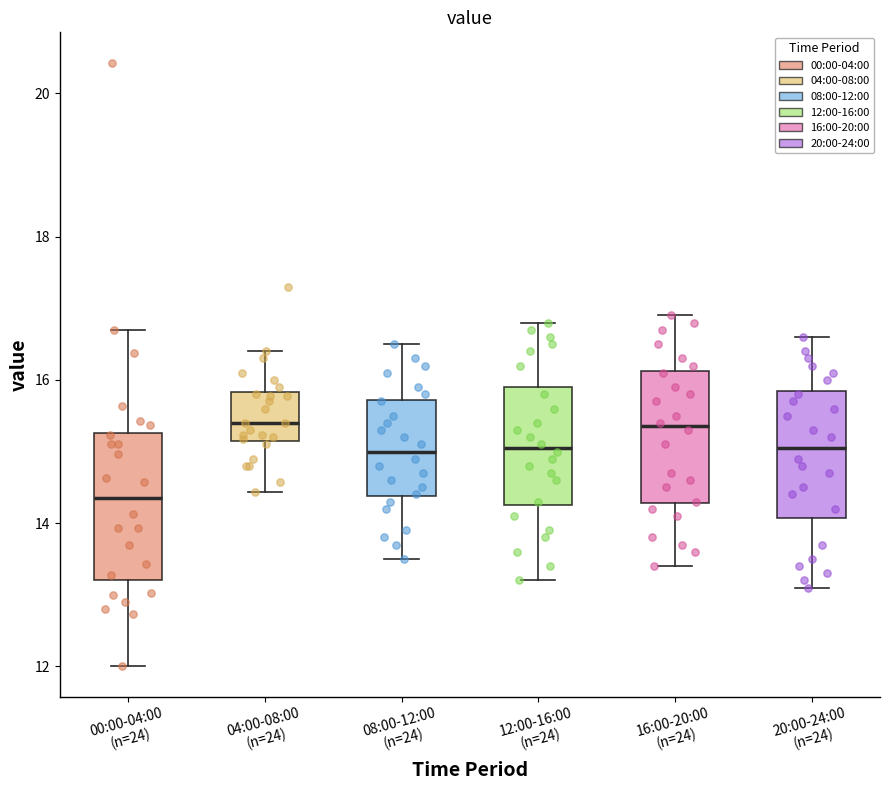

Where is the lower edge of the box for 12:00-16:00 (n=24) on the y-axis? The values are not printed on the chart, so give them approximately, as read against the axis.

14.2